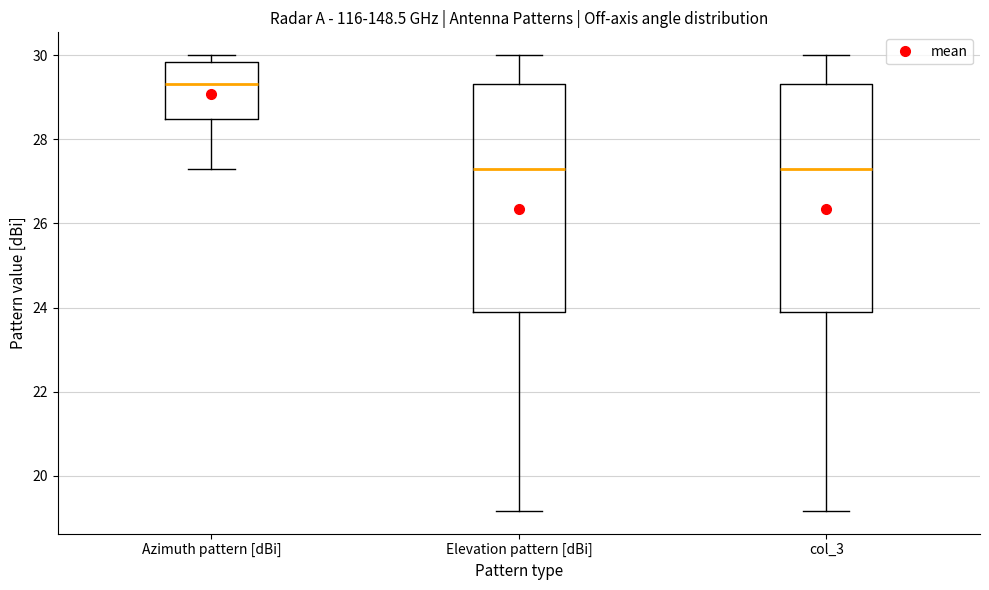

Where does the median line of the box for col_3 sit on the y-axis? The values are not printed on the chart, so give them approximately, as read against the axis.

27.2